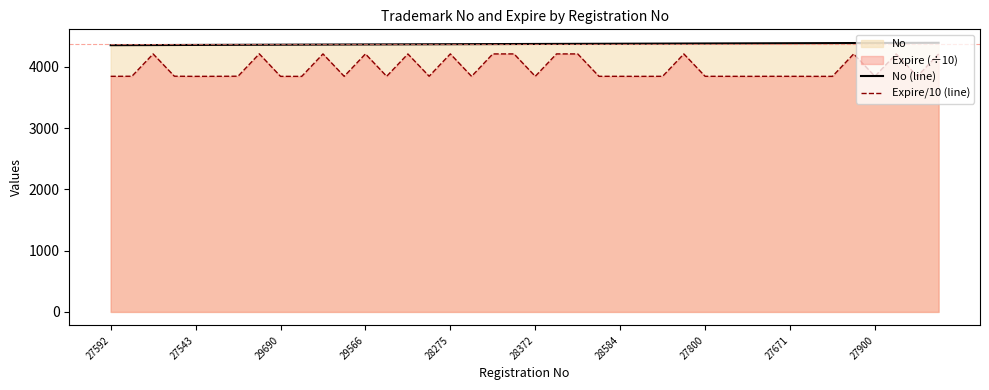

What is the difference between the highest and lowest values at 39?

181.4